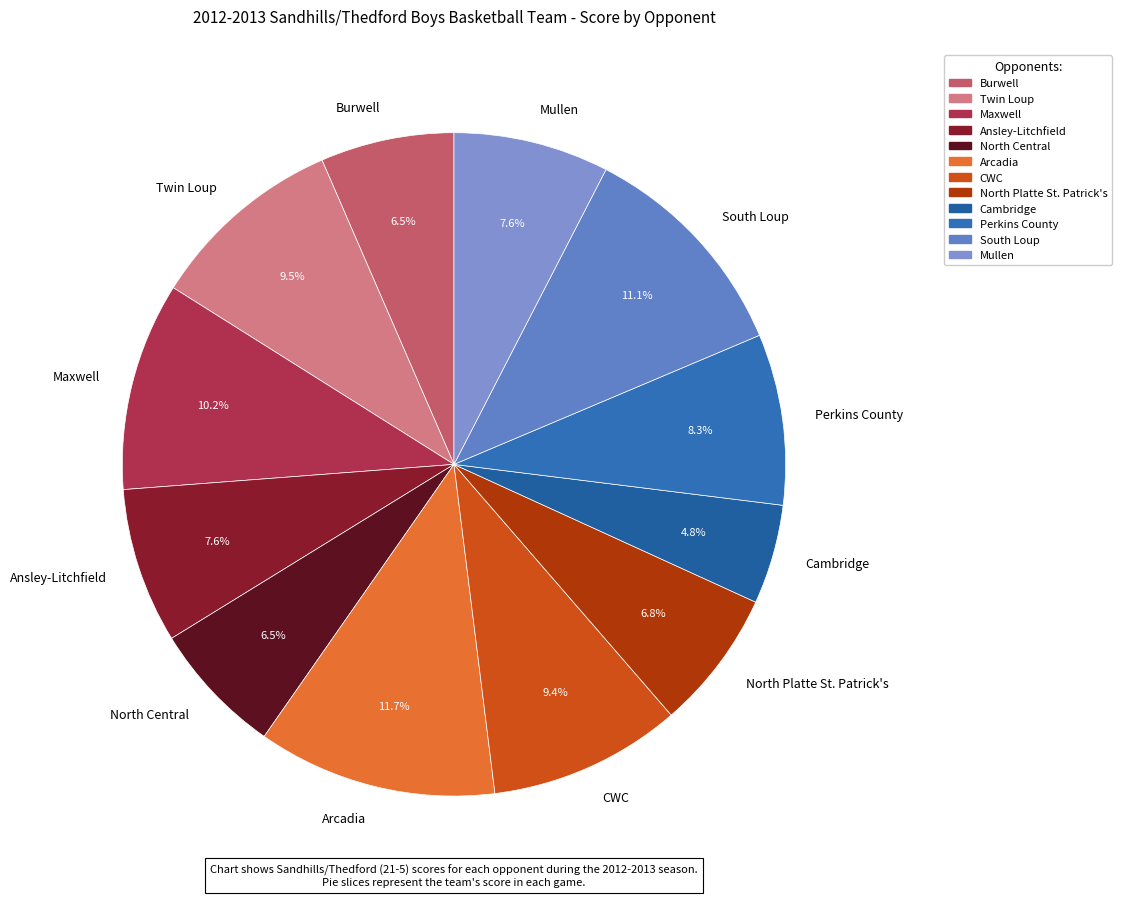

To the nearest percent, what is the difference between the Mullen and North Central slice percentages?

1%